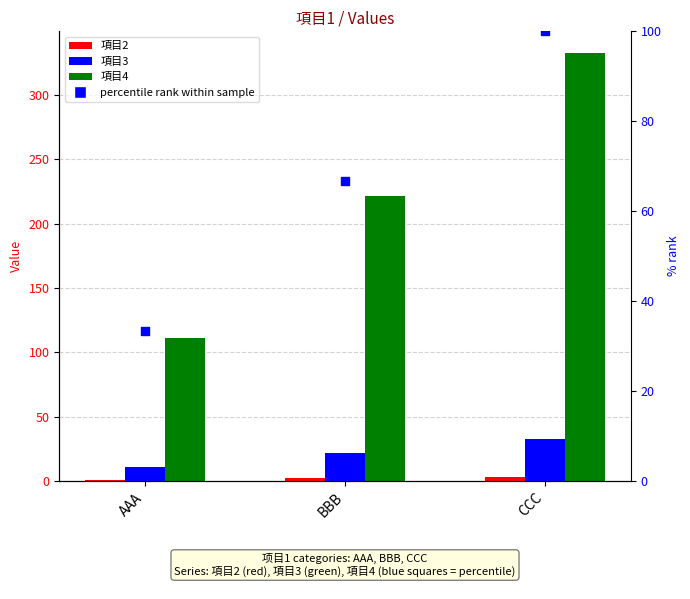

What are all the series names shown in the legend?

項目2, 項目3, 項目4, percentile rank (項目4)